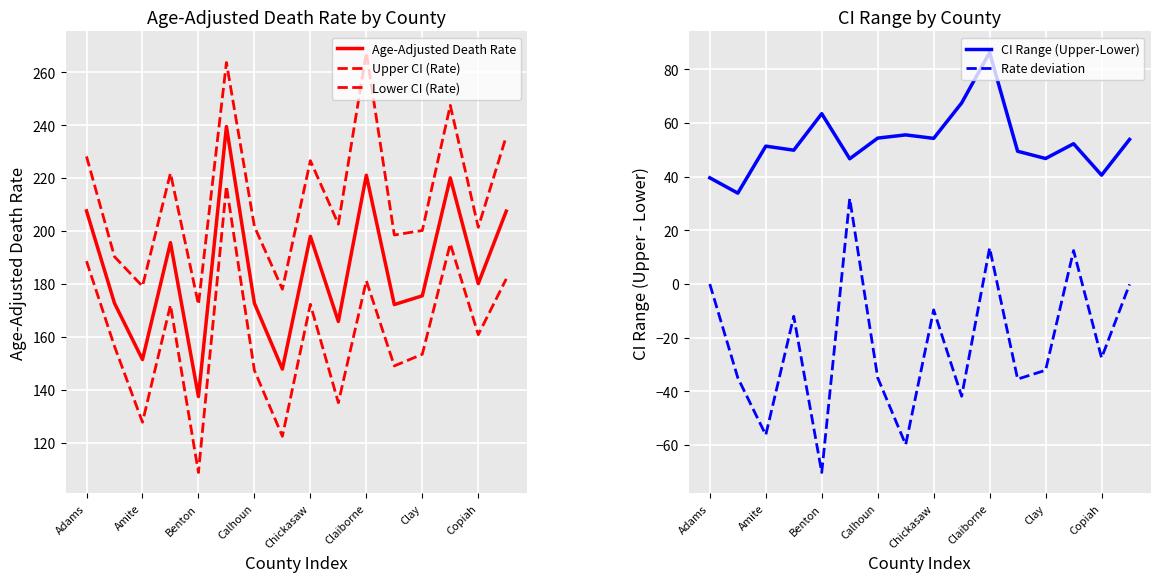

How many distinct data groups are displayed?

5